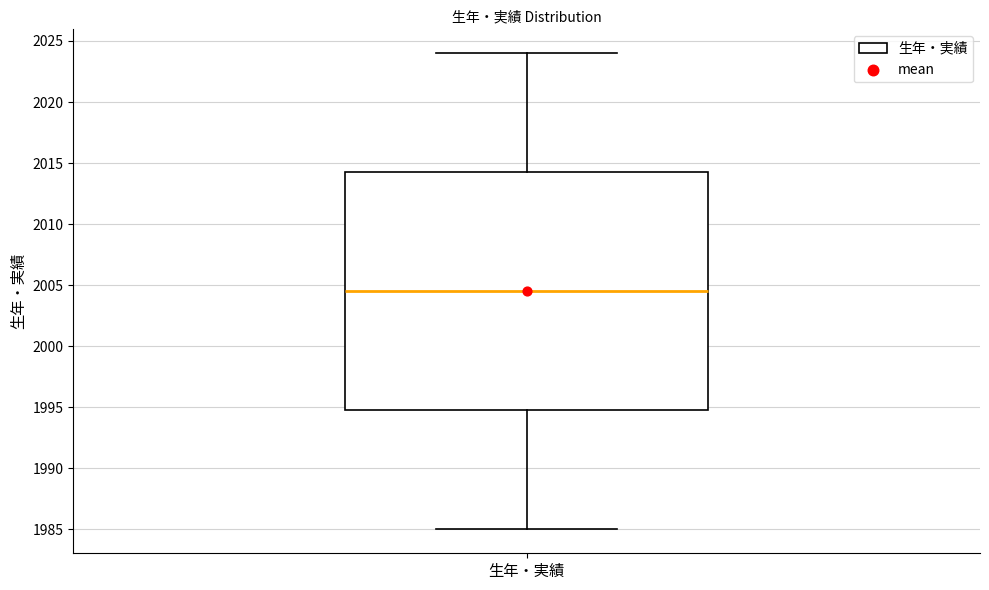

Transcribe this box plot: give where the median line is, the range the box spans, and where the two whiskers end, as read against the y-axis. The values are not printed on the chart, so give them approximately, as read against the axis.

median 2004.5, box 1995.0 to 2014.5, whiskers 1985.0 to 2024.0